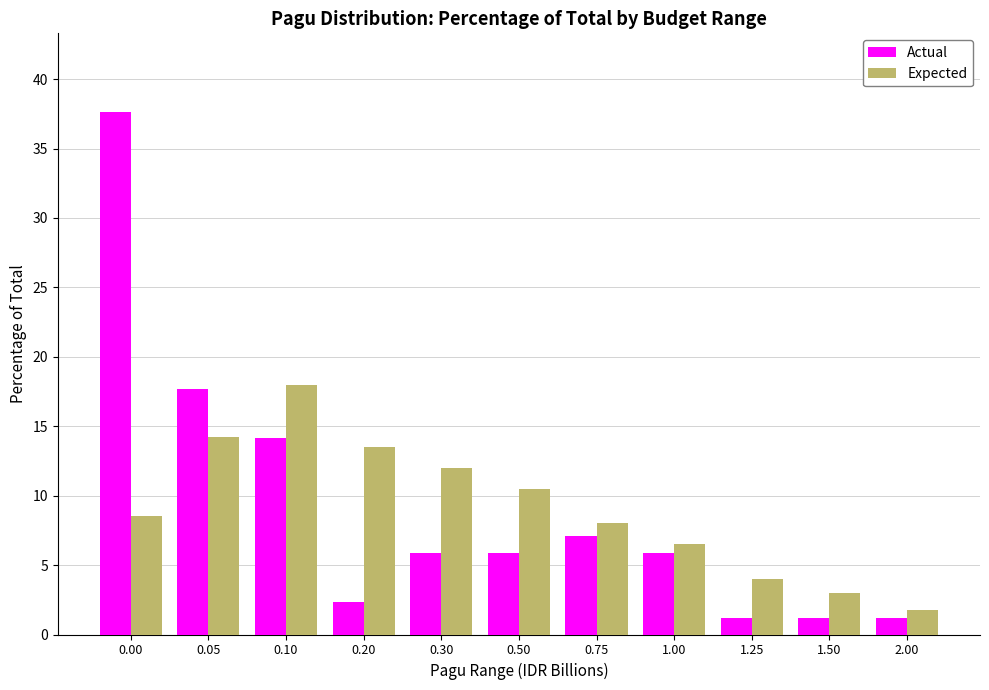

Reading left to right, transcribe all the data shown in this chart.

Actual: 37.6	17.6	14.1	2.4	5.9	5.9	7.1	5.9	1.2	1.2	1.2
Expected: 8.5	14.2	18.0	13.5	12.0	10.5	8.0	6.5	4.0	3.0	1.8